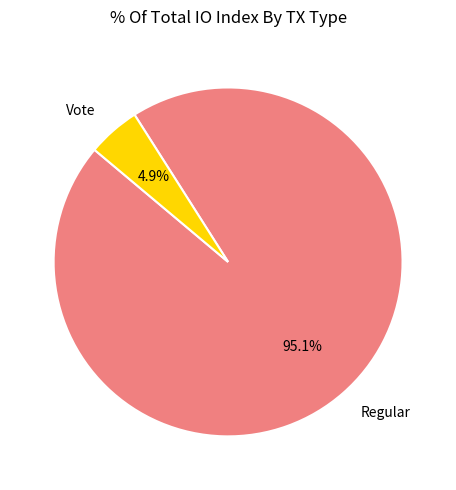

What is the smallest slice in the pie chart?

Vote